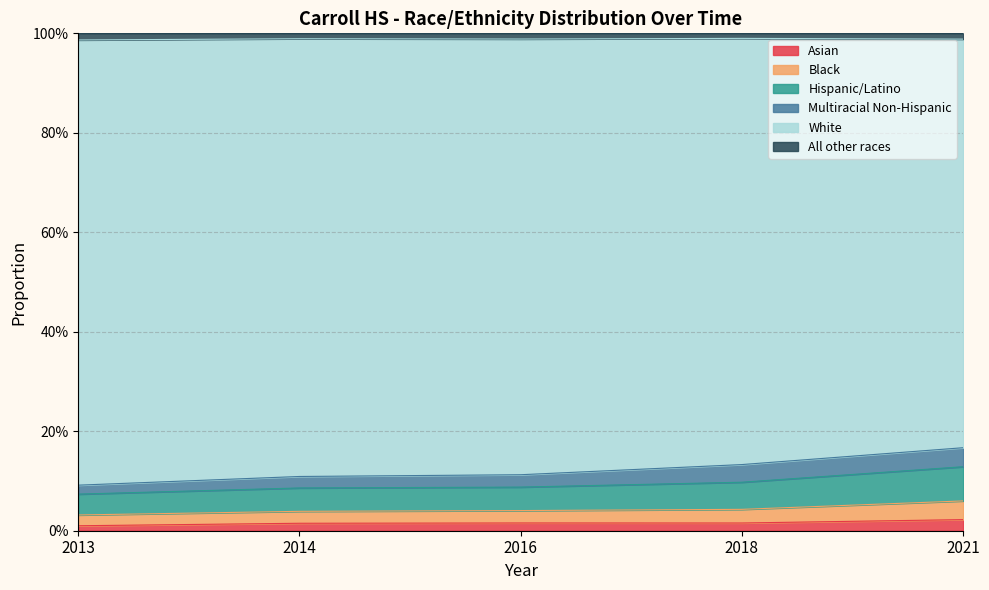

True or false: Black has more than 1 interior local peaks.

False